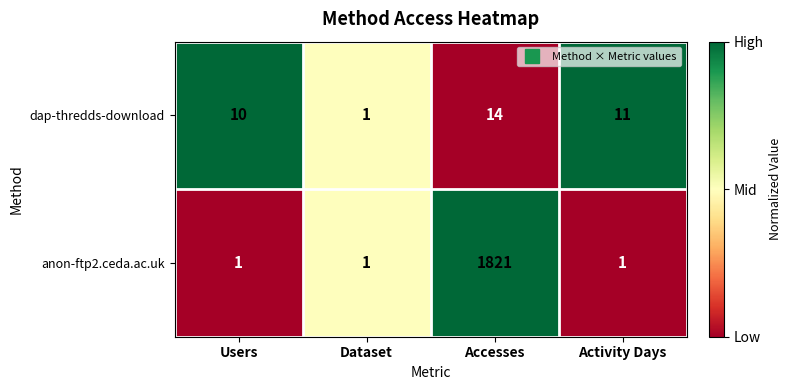

Where does the dap-thredds-download series first go above 11?

Accesses